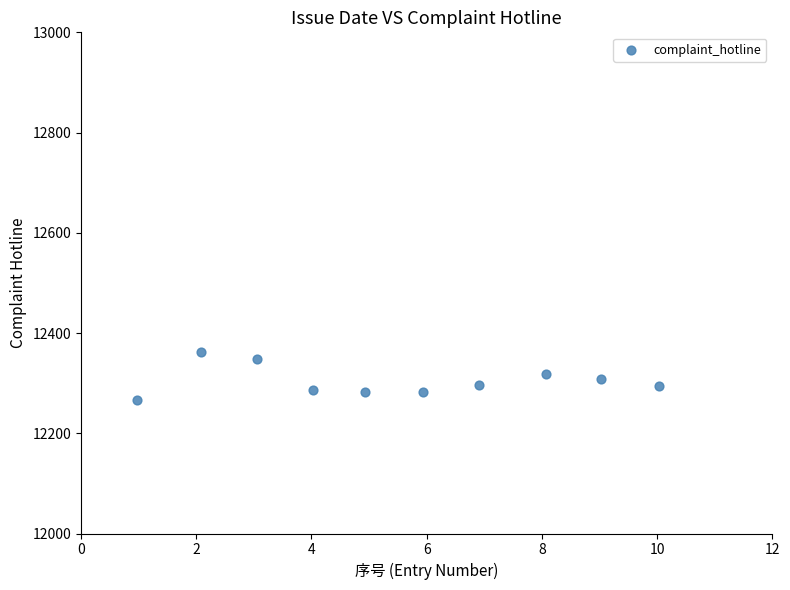

What is the range of X values (max minus min)?

9.1